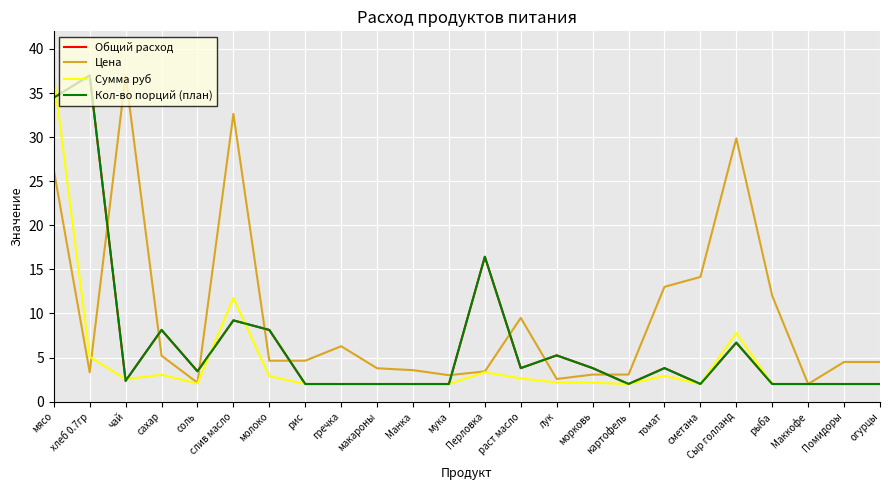

Where is Общий расход nearest to the value 19?

Перловка